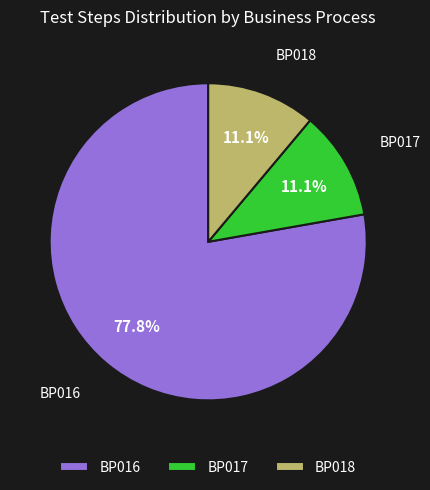

Approximately how many times larger is the value at BP018 compared to BP017?

1.0